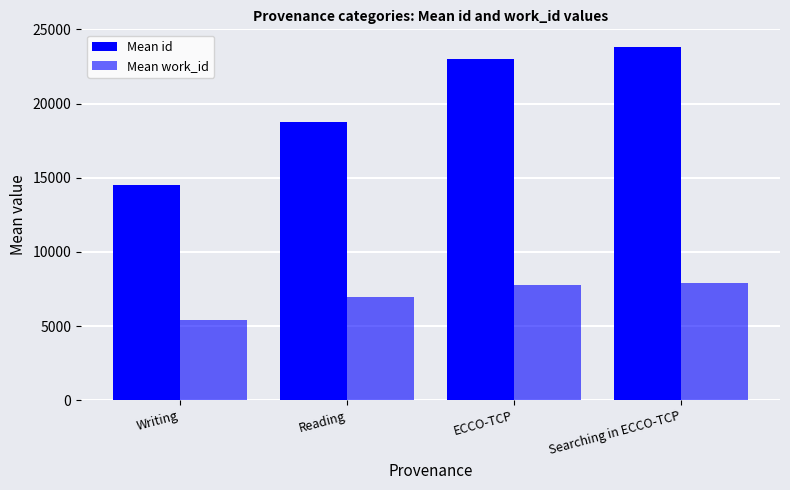

What value does the Mean work_id series have at Searching in ECCO-TCP?

7877.0